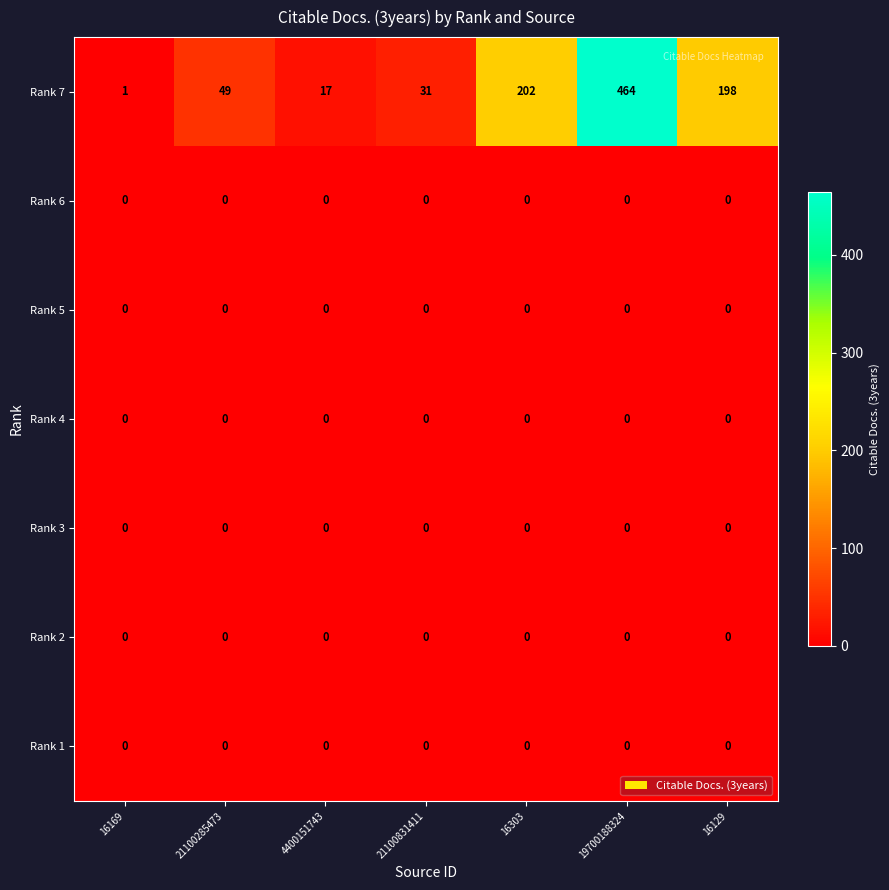

What is the average value of the Rank 7 series?

137